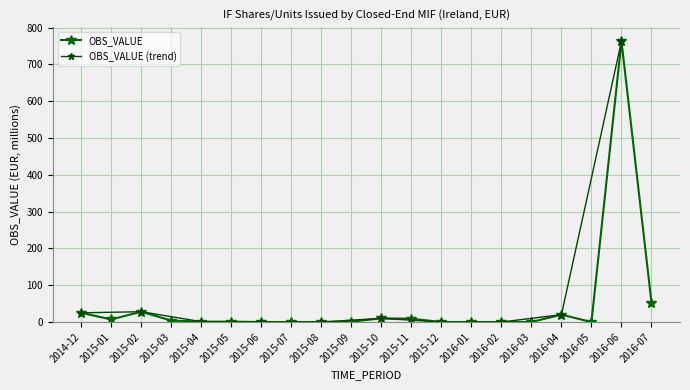

Does the chart display data point markers on the line(s)?

Yes